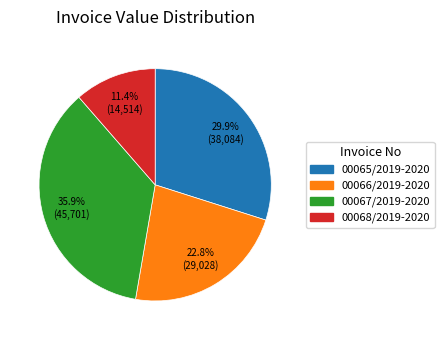

How many segments does this pie chart have?

4